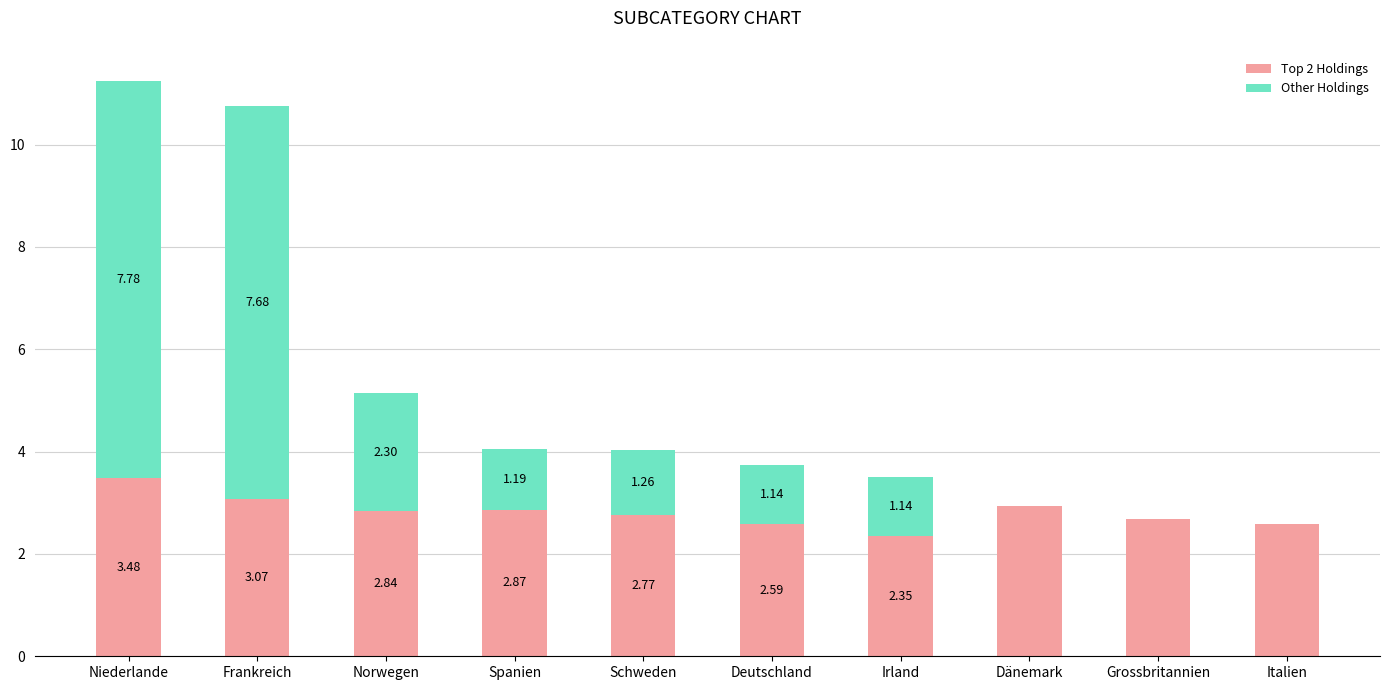

Where is Top 2 Holdings nearest to the value 2?

Irland